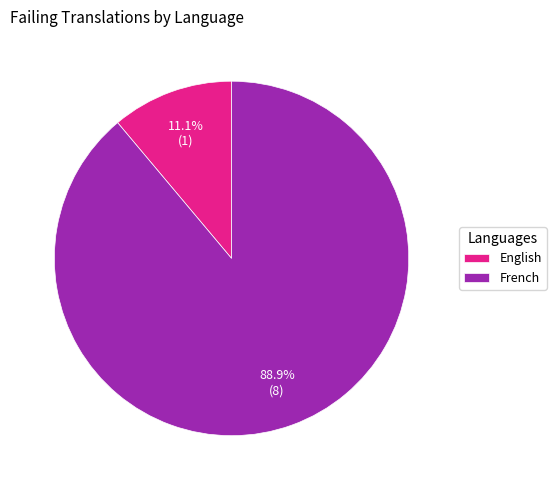

To the nearest percent, what is the combined percentage of English and French?

100%